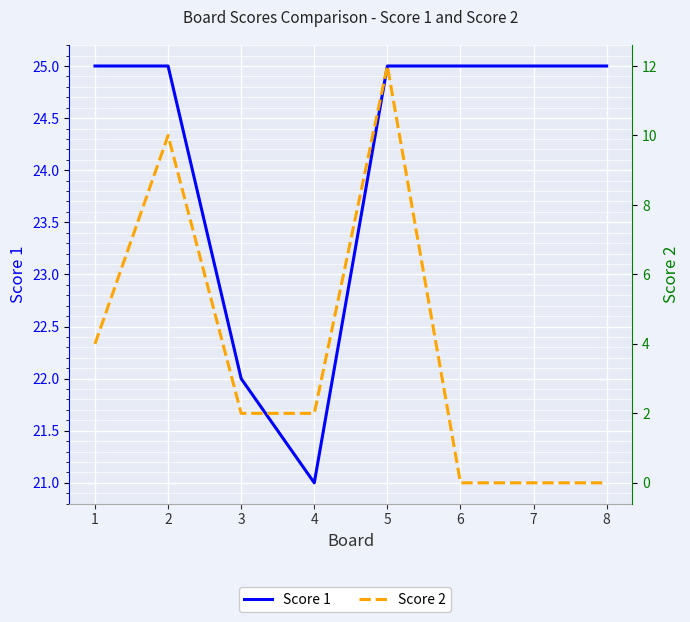

What is the value of the Score 1 point at the 1st from the left?

25